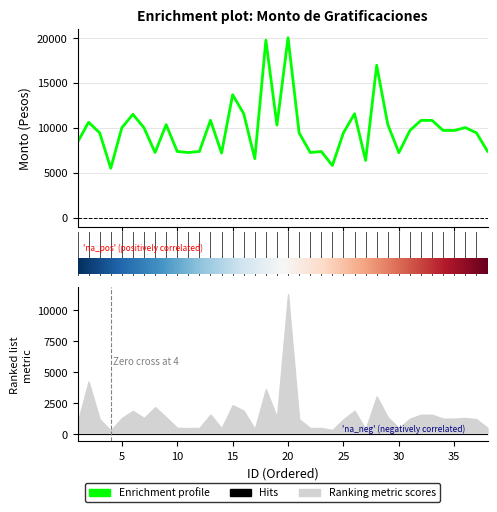

At which category does the data reach its first local peak?

2